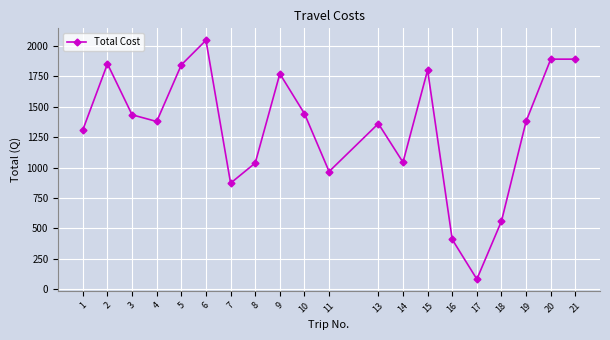

What is the value of the 17th point from the left?

560.0